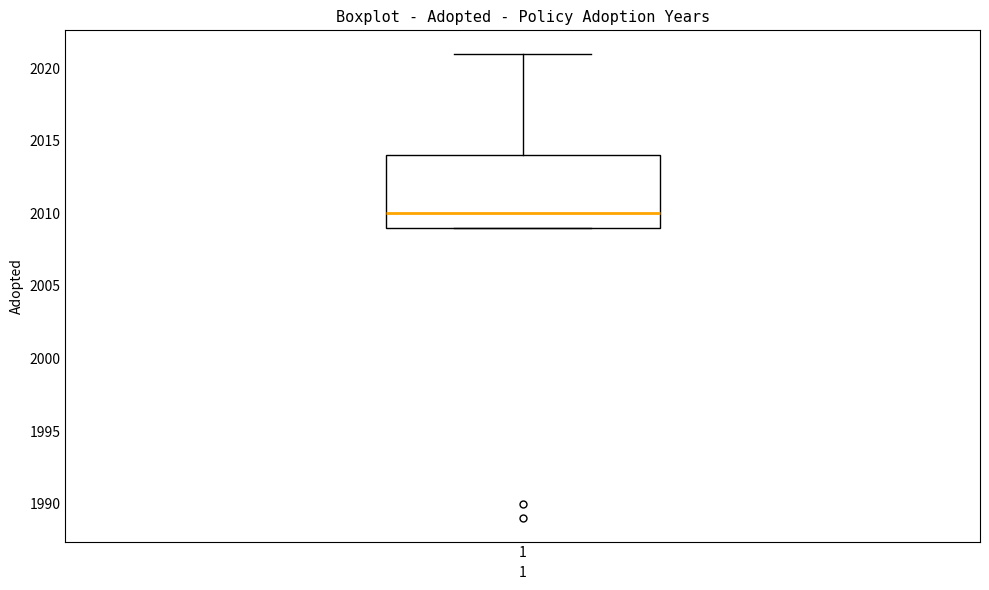

Transcribe this box plot: give where the median line is, the range the box spans, and where the two whiskers end, as read against the y-axis. The values are not printed on the chart, so give them approximately, as read against the axis.

median 2010, box 2009 to 2014, whiskers 2009 to 2021